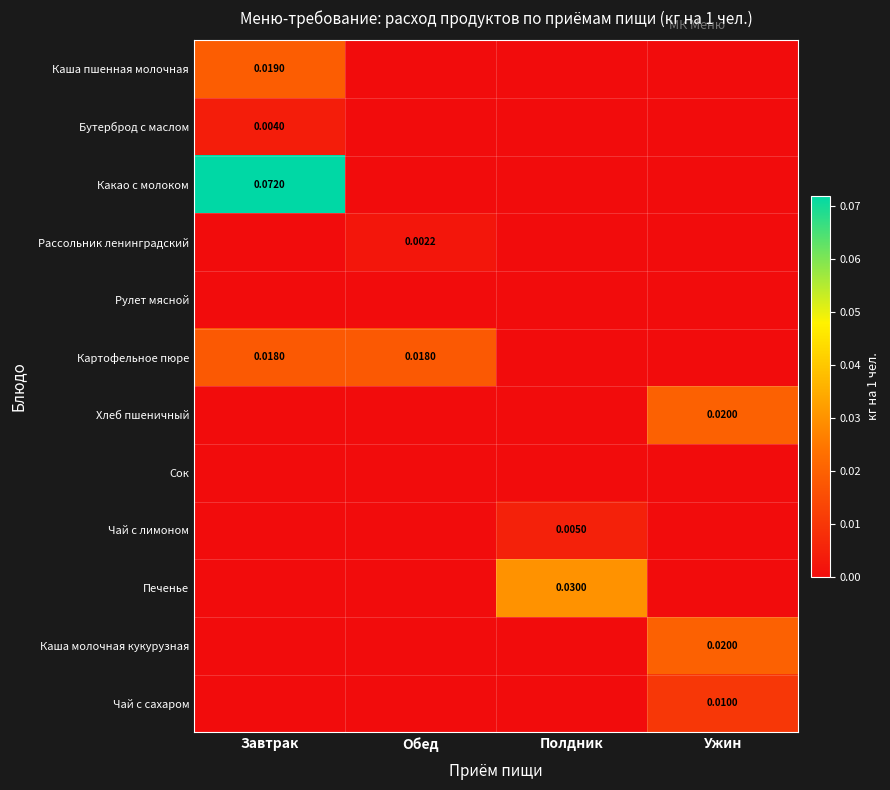

What is the maximum value shown in the chart?

0.1